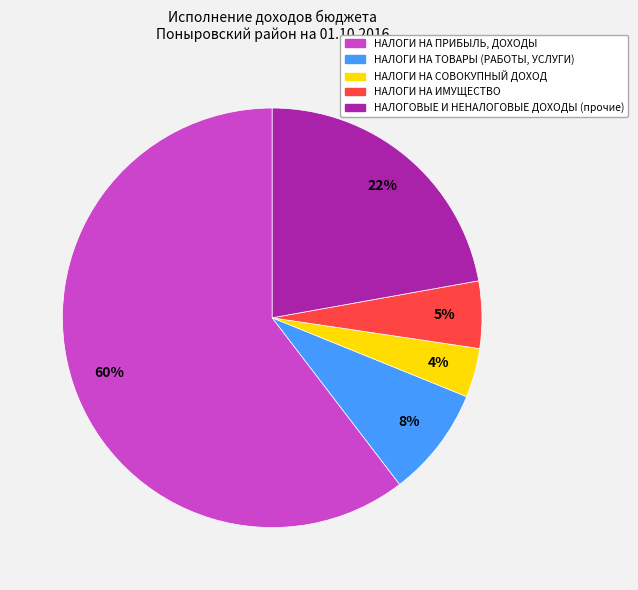

How many slices are in this pie chart?

5